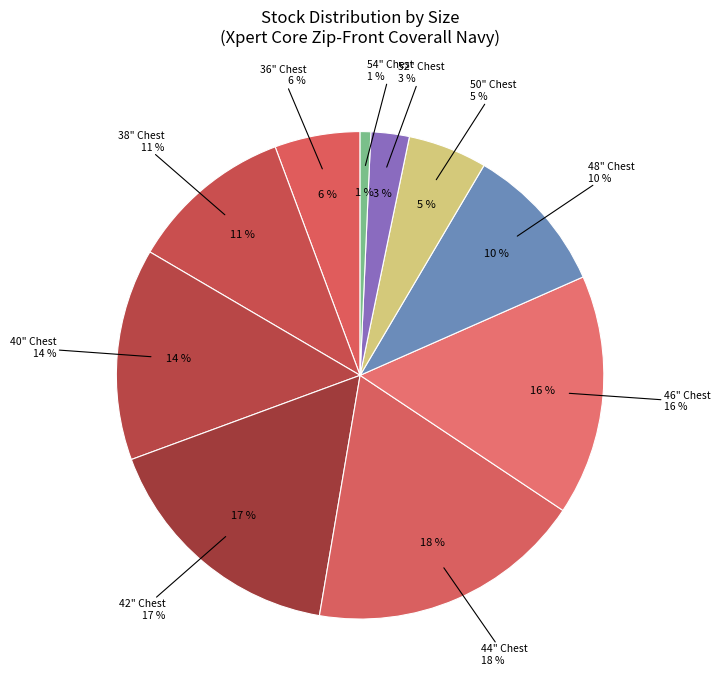

Is 52" Chest the majority of the pie?

No